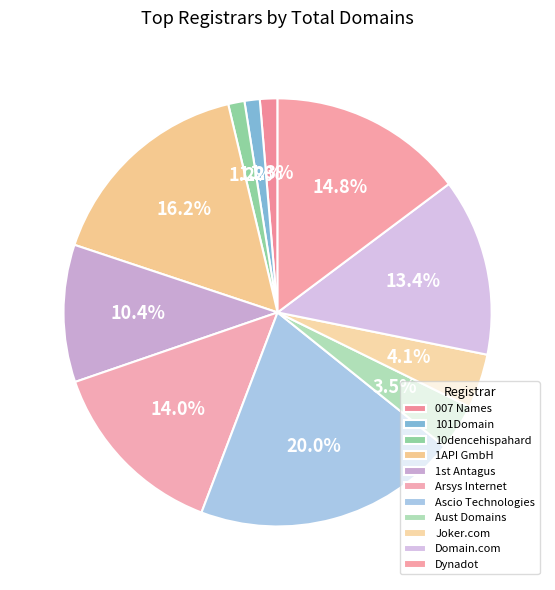

Count the number of slices in the pie.

11